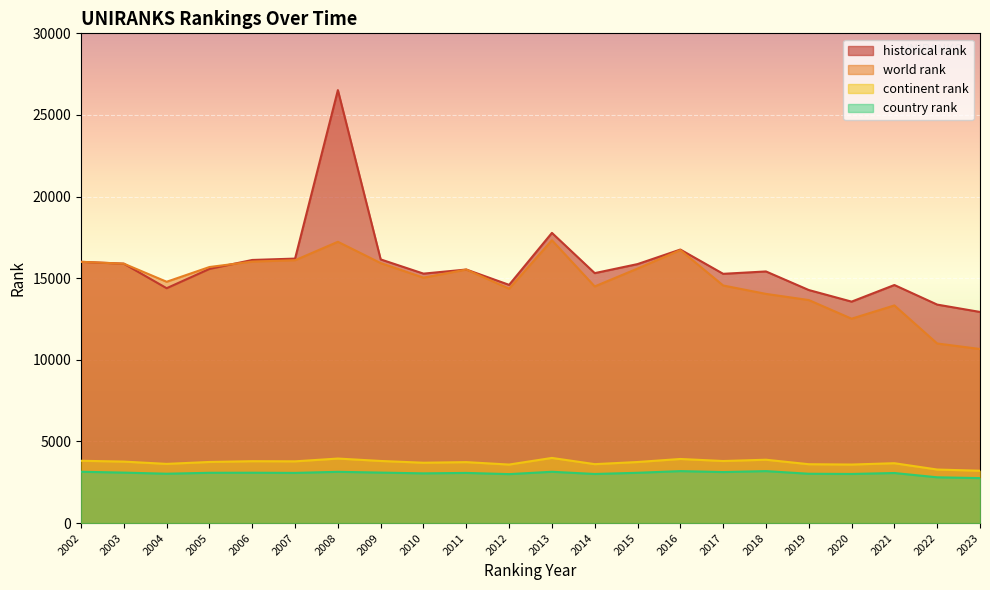

True or false: world rank and country rank cross at least once.

False